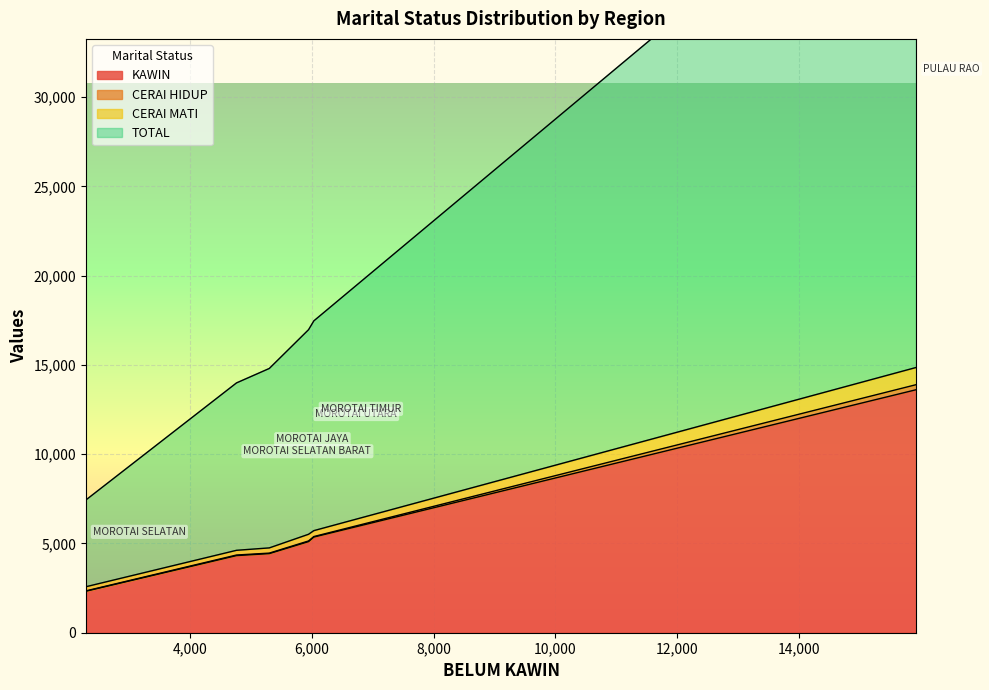

What is the lowest value of the KAWIN series?

2324